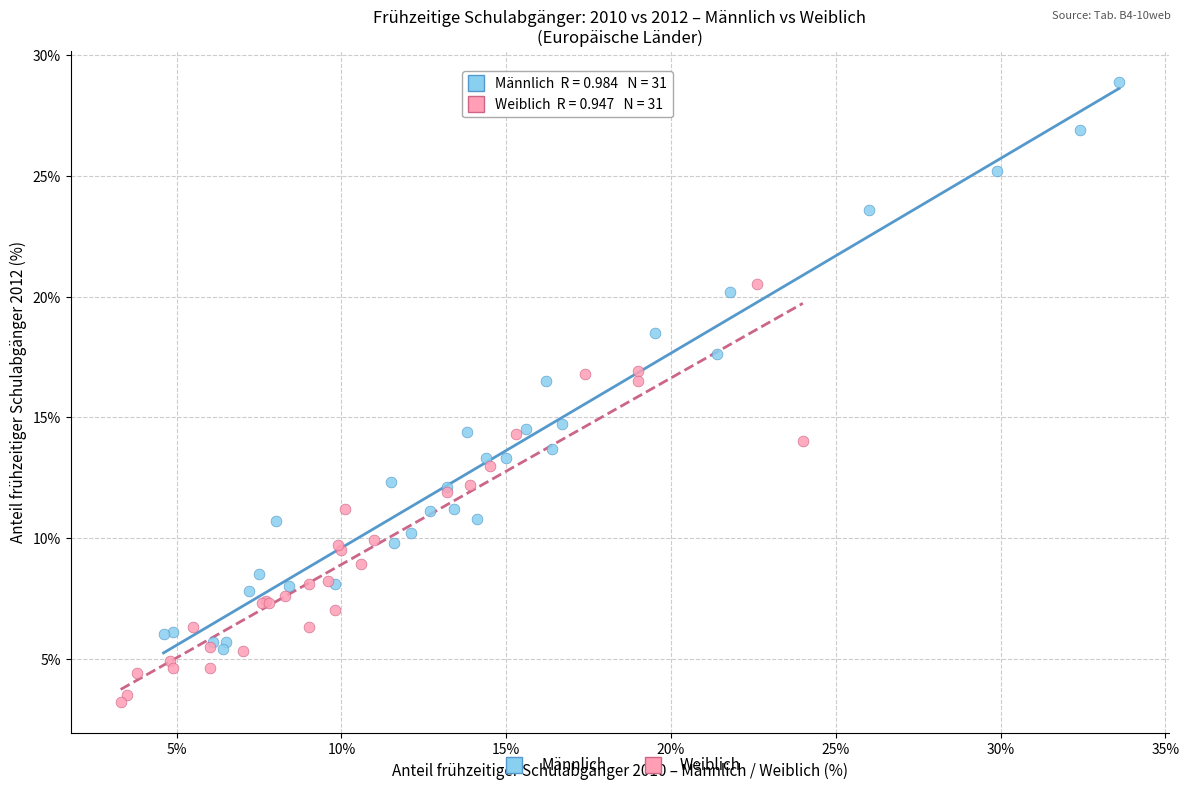

Which series has the largest Y range (max minus min)?

Männlich